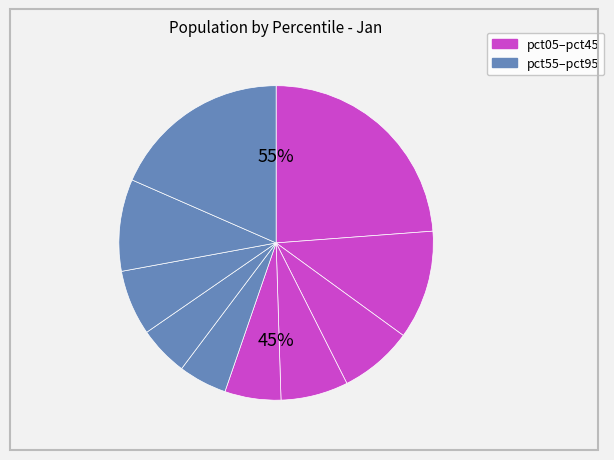

To the nearest percent, what is the average slice percentage?

10%